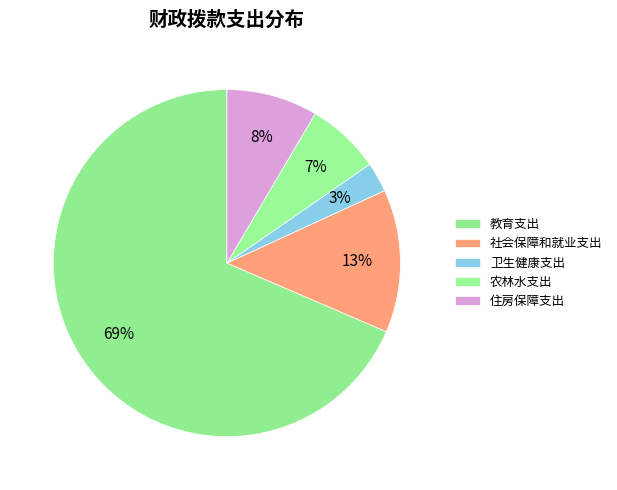

Is 教育支出 the majority of the pie?

Yes